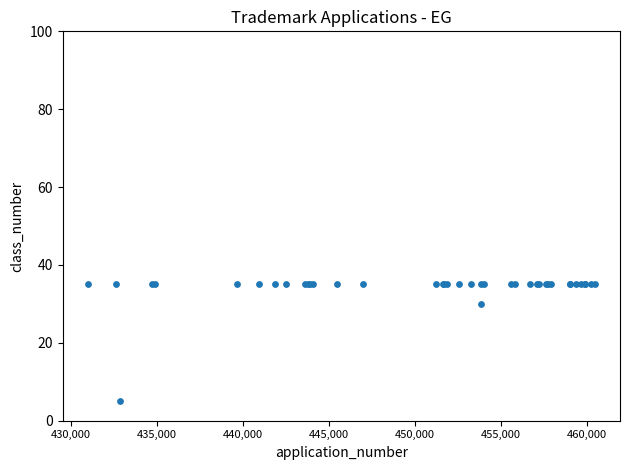

What Y value in the scatter plot is closest to 20?

30